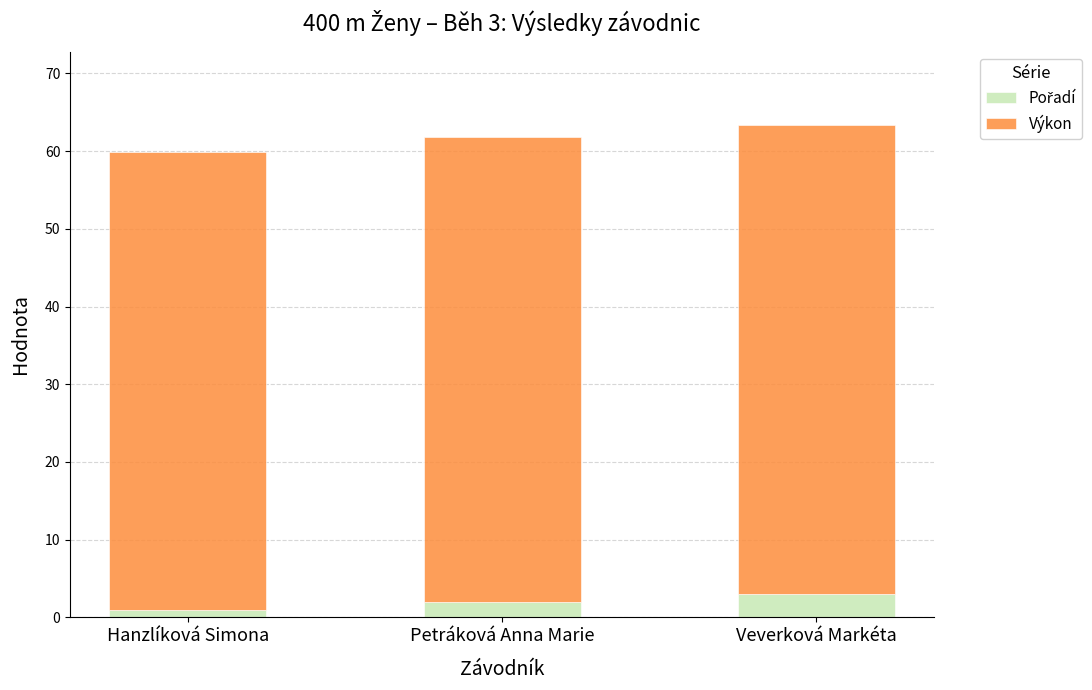

What is the total value across all series at Veverková Markéta?

63.3